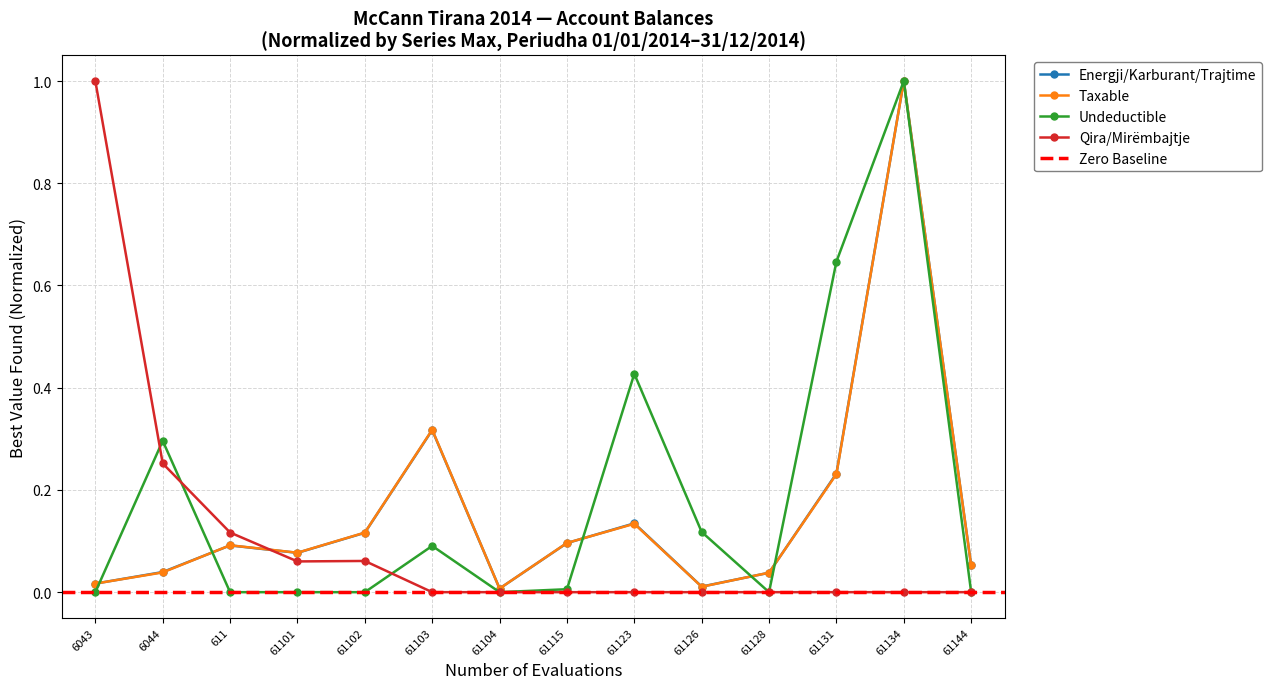

Rank the categories by Undeductible value from highest to lowest.

61134, 61131, 61123, 6044, 61126, 61103, 61115, 6043, 611, 61101, 61102, 61104, 61128, 61144